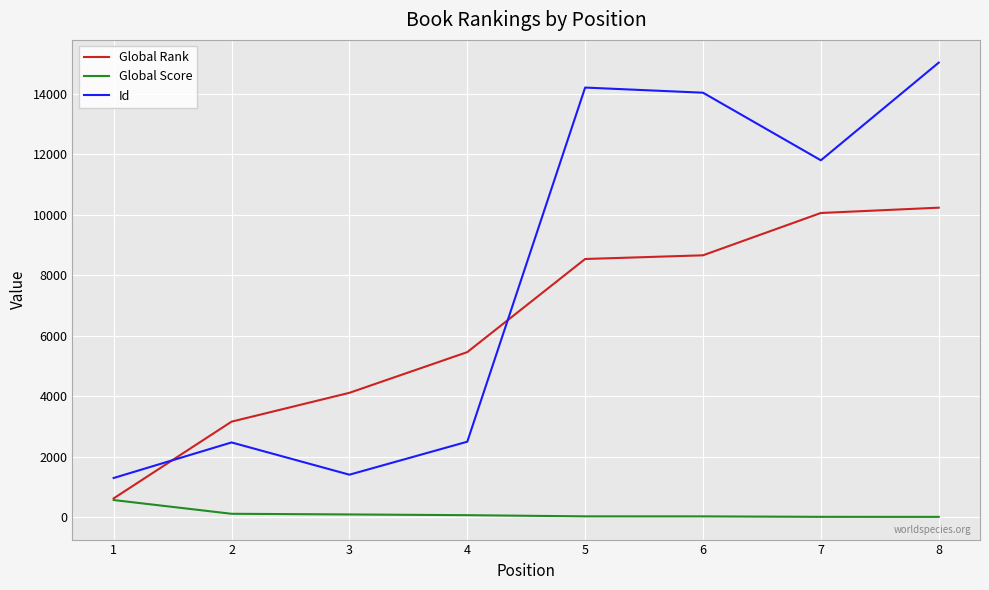

Is the value of Global Rank at 3 greater than the value of Global Score at 1?

Yes